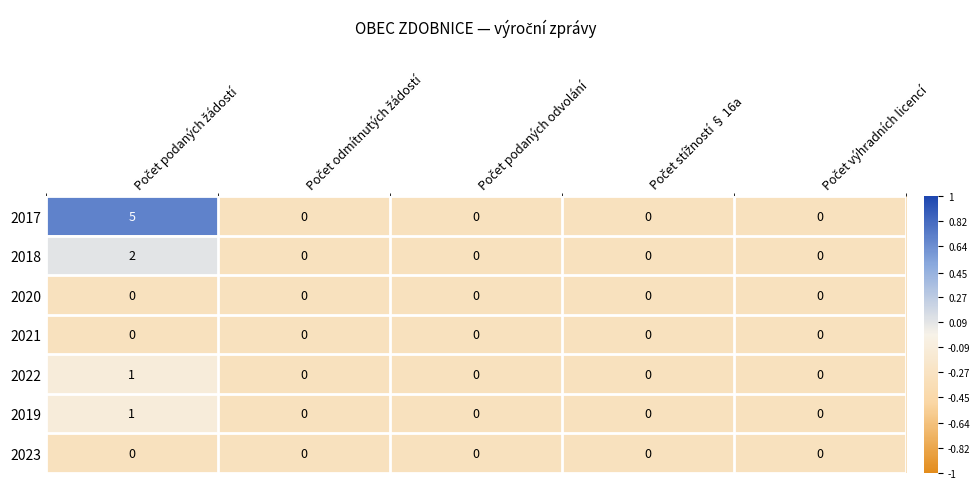

Which series has the largest total across all categories?

2017